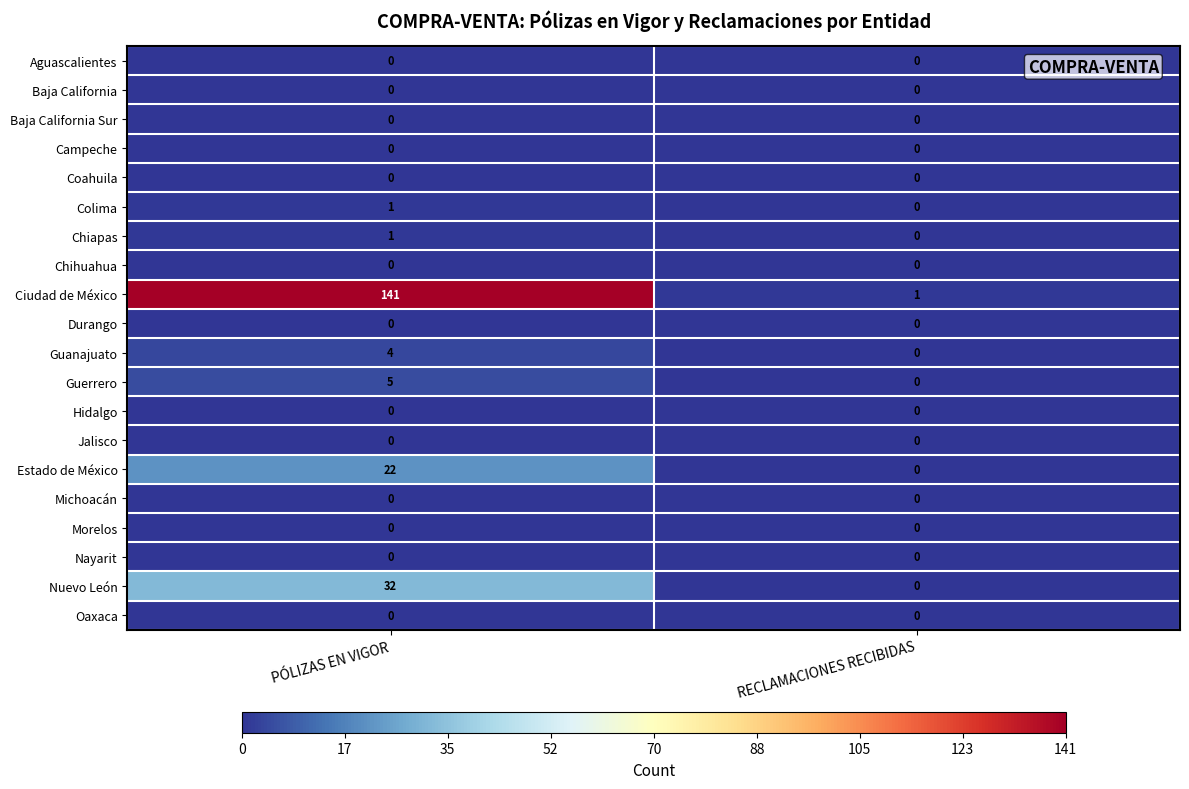

At which category is the sum across all series the highest?

PÓLIZAS EN VIGOR